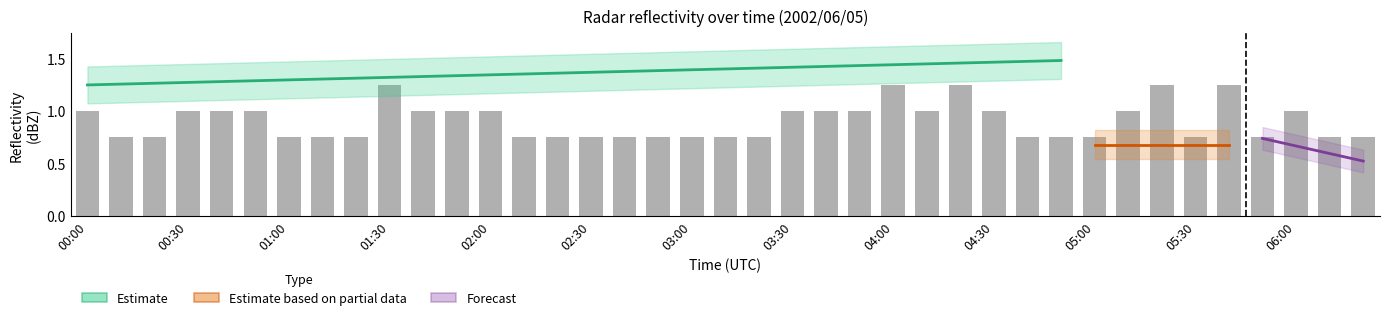

Rank the categories by 5.149 value from lowest to highest.

00:20, 01:20, 02:30, 02:40, 02:50, 03:10, 03:20, 03:40, 04:00, 04:10, 05:00, 05:10, 06:10, 00:00, 00:10, 00:30, 00:40, 00:50, 01:00, 01:10, 01:30, 01:40, 02:10, 02:20, 03:50, 04:40, 04:50, 06:20, 01:50, 02:00, 03:00, 04:20, 04:30, 05:20, 05:50, 06:00, 03:30, 05:30, 05:40